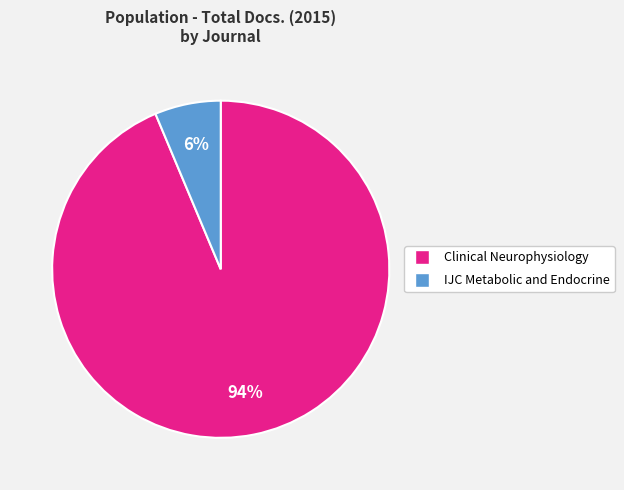

Count the number of slices in the pie.

2